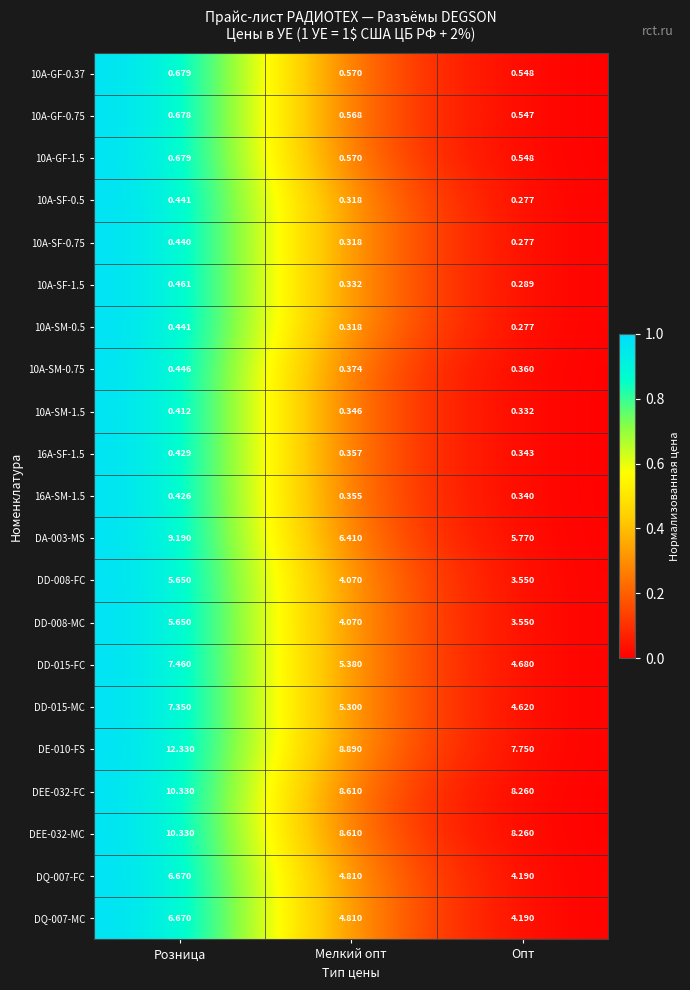

At which category is the sum across all series the highest?

Розница